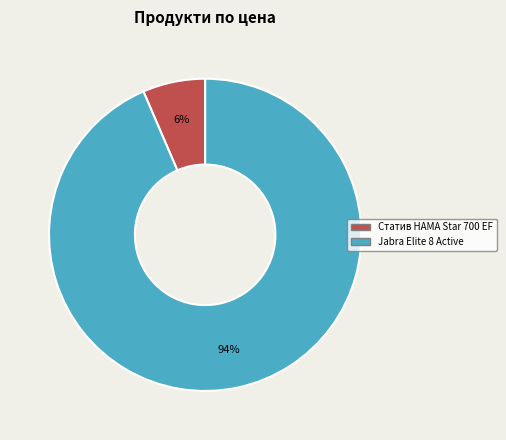

How many segments does this pie chart have?

2